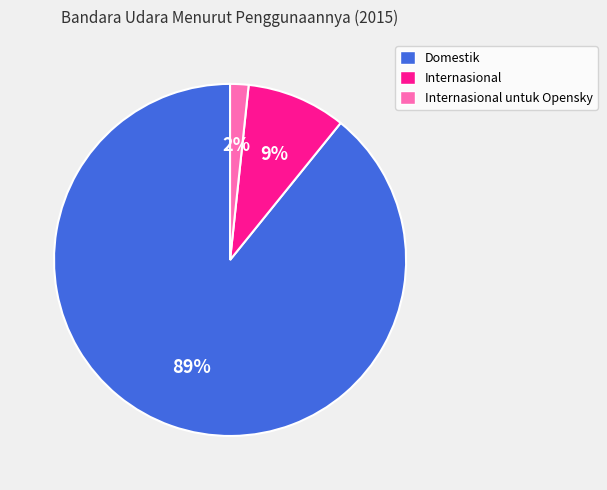

Is there any slice that represents more than half of the pie?

Yes